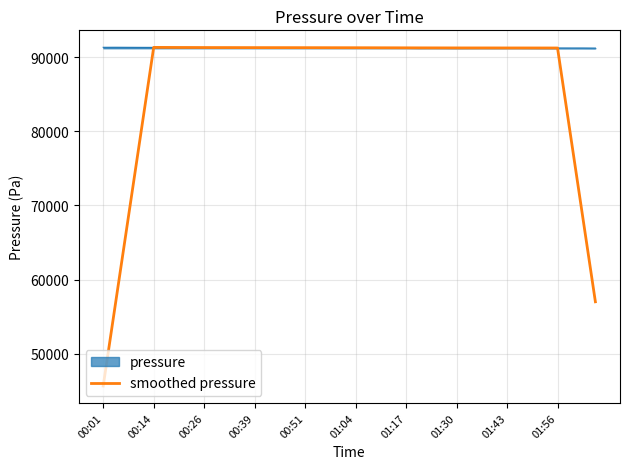

What is the smallest value displayed?

45653.7